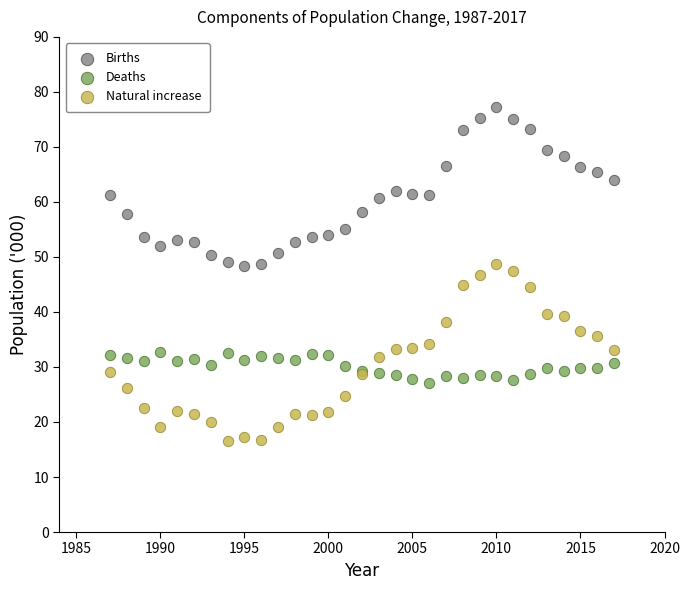

What are all the series names shown in the legend?

Births, Deaths, Natural increase